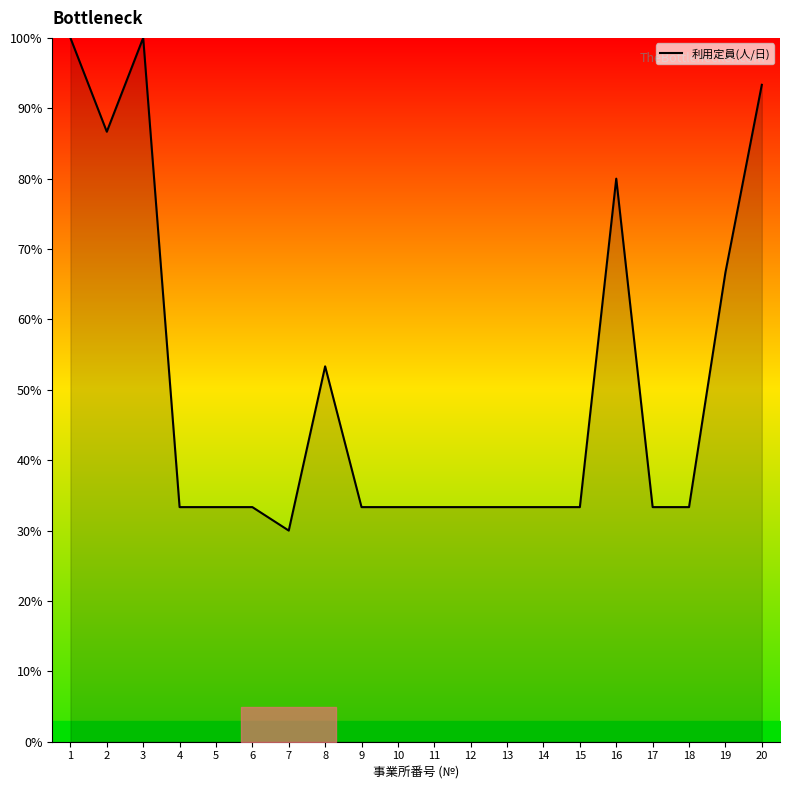

How many lines are shown in the chart?

1